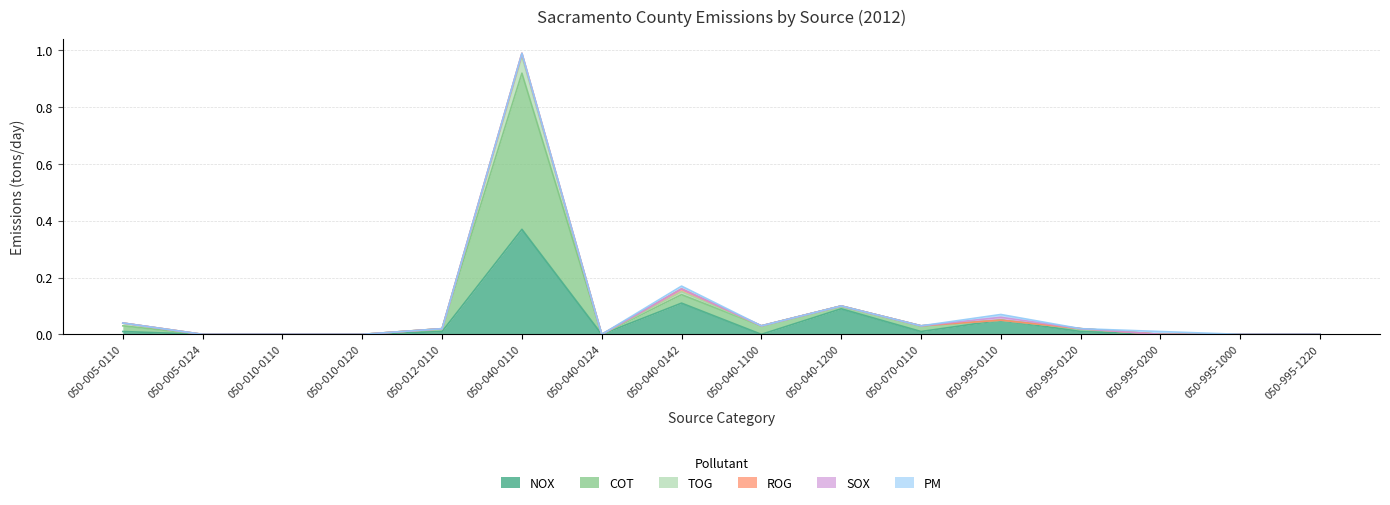

At which category is the sum across all series the highest?

050-040-0110